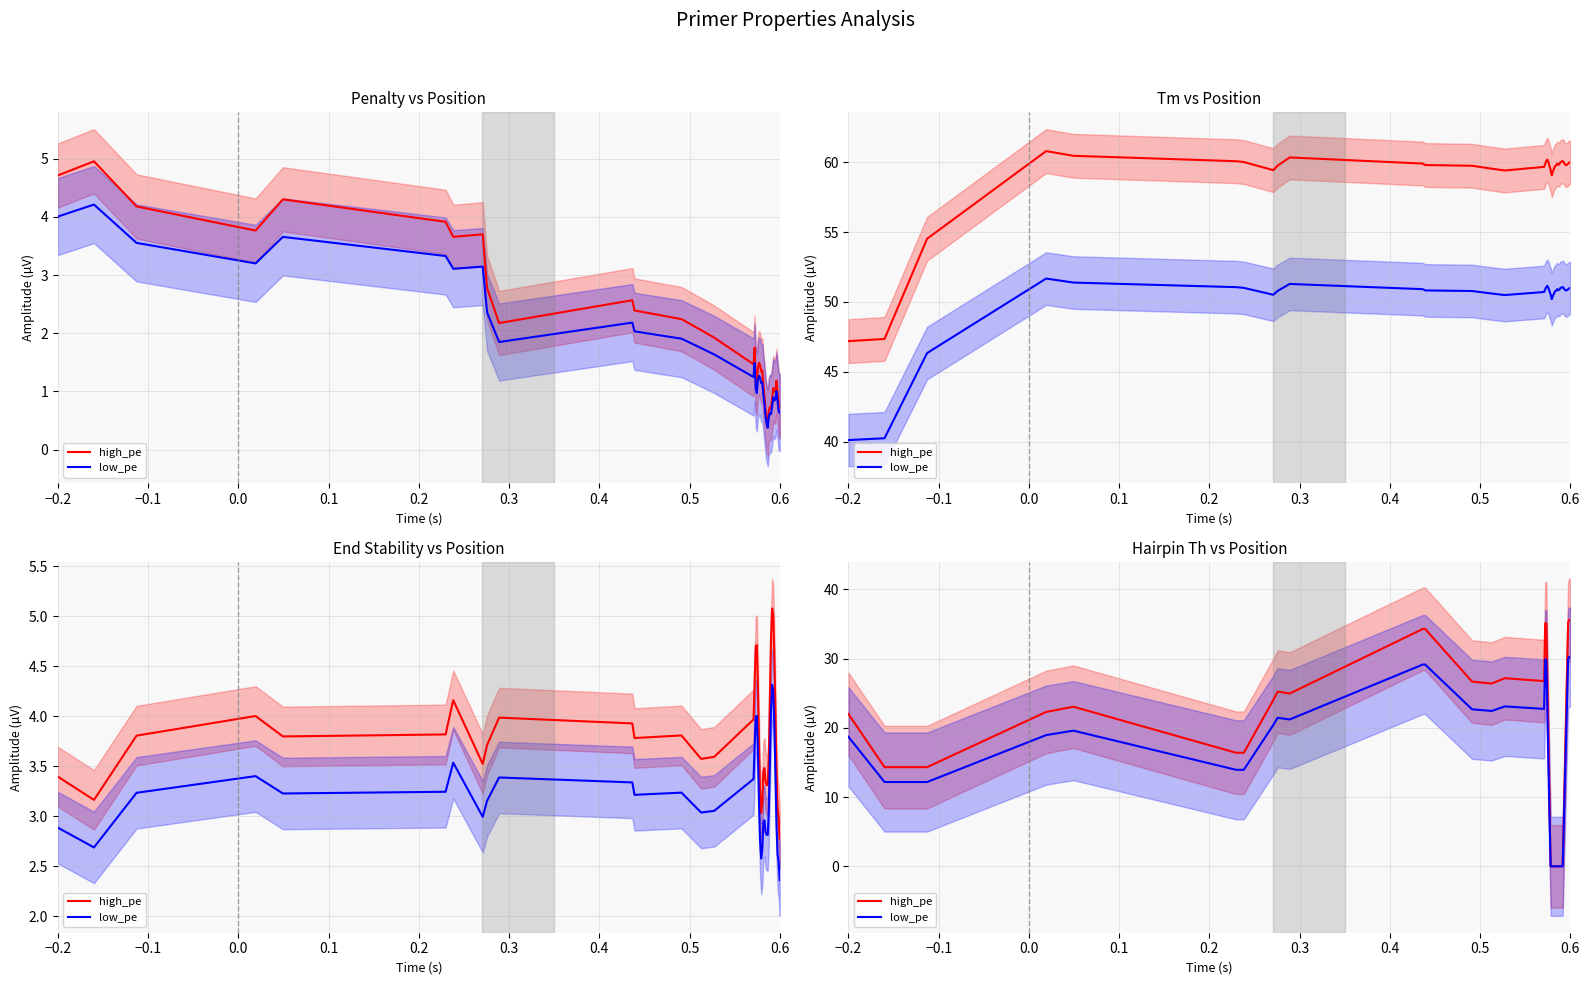

Which series ends up on top after the final intersection of high_pe and low_pe?

high_pe